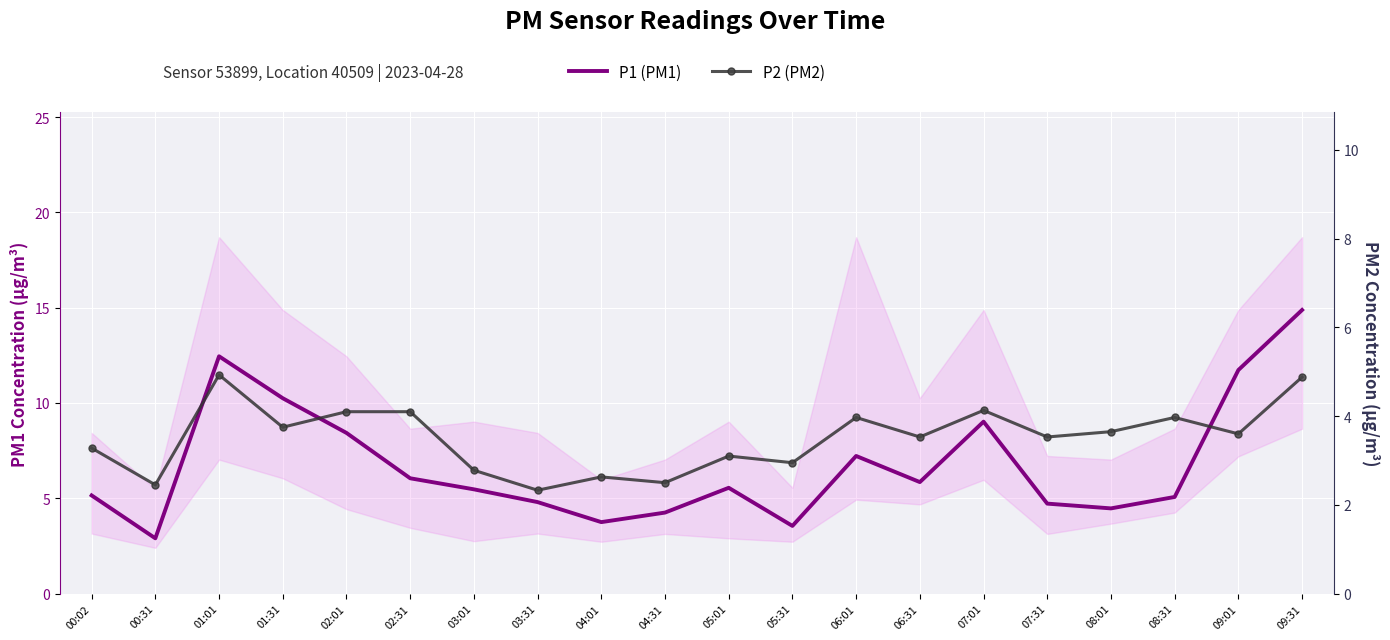

How many values in the P1 (PM1) series exceed 5?

13